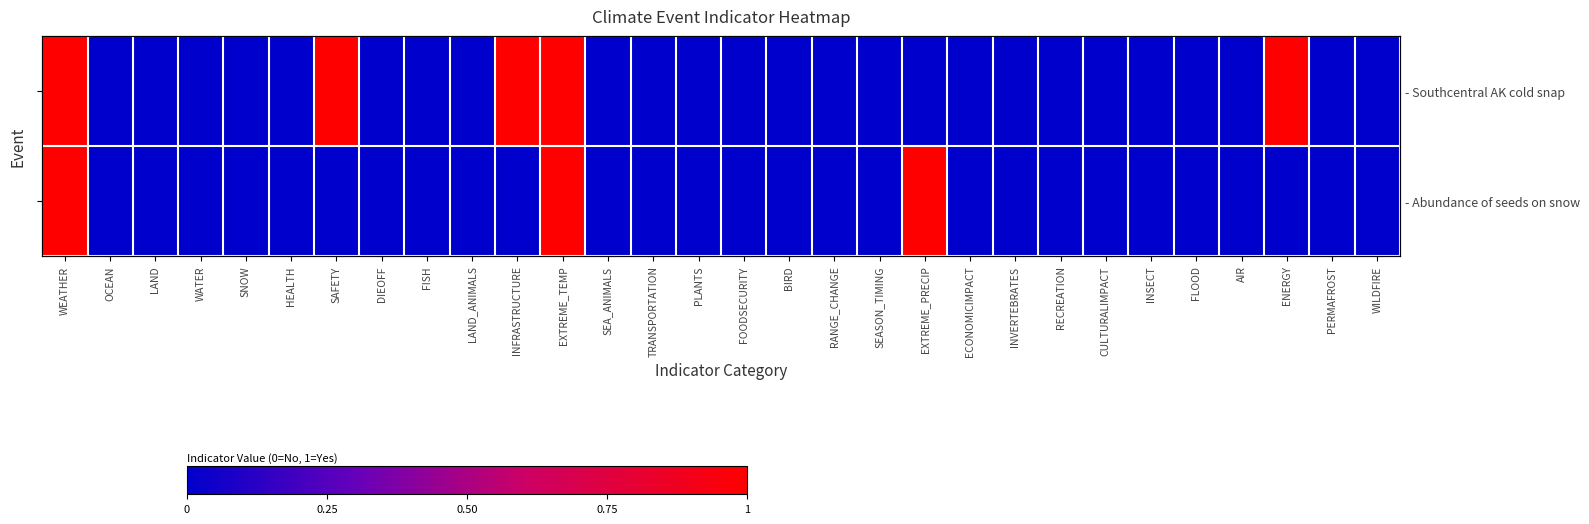

At how many categories does at least one series exceed 0?

6